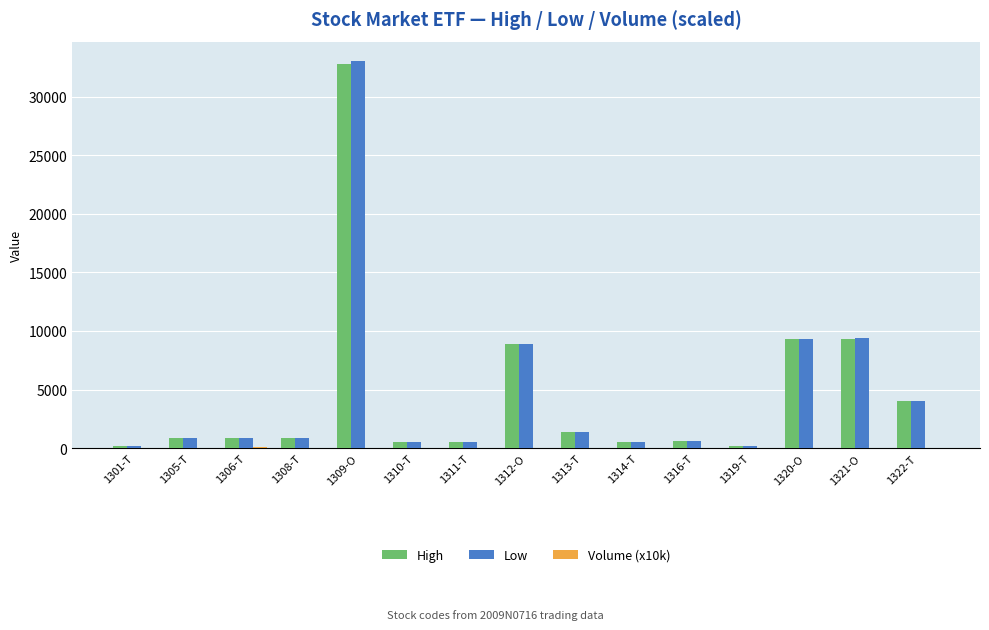

Count the number of categories in the chart.

15